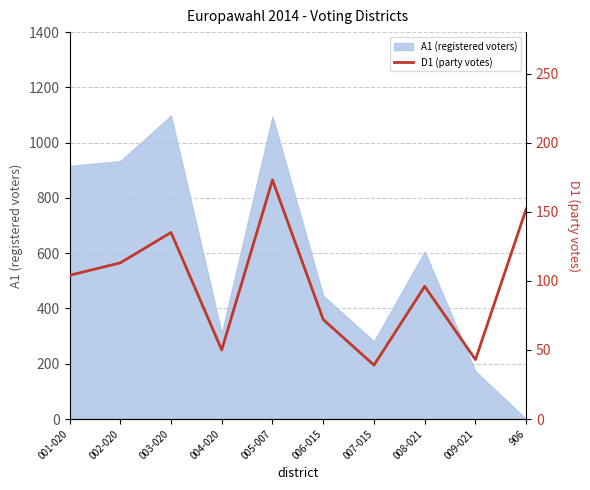

What is the sum of all values?

977